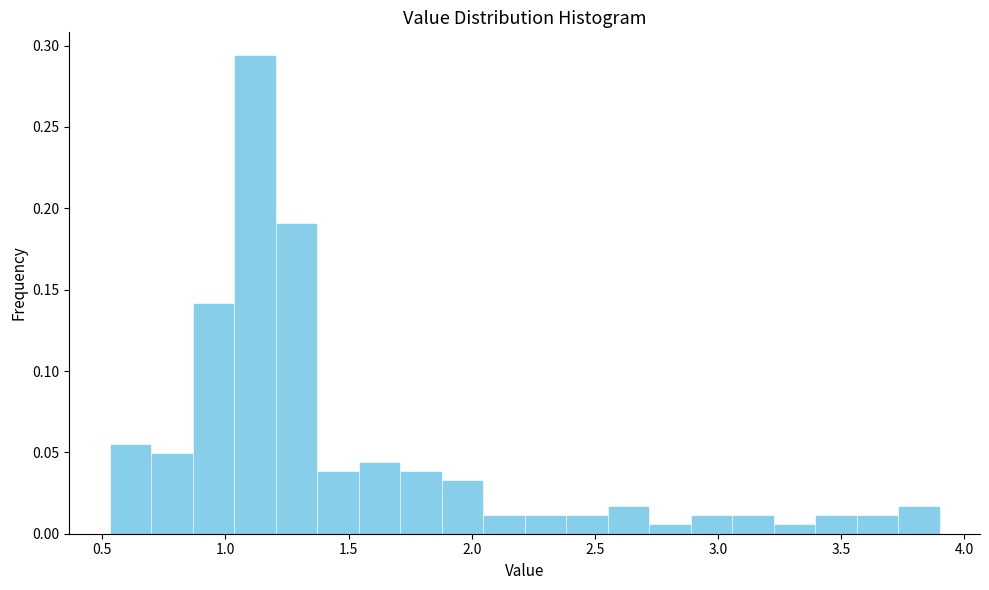

Around what value on the x-axis is the tallest bar? Give the approximate position of its centre, as read against the axis.

1.10